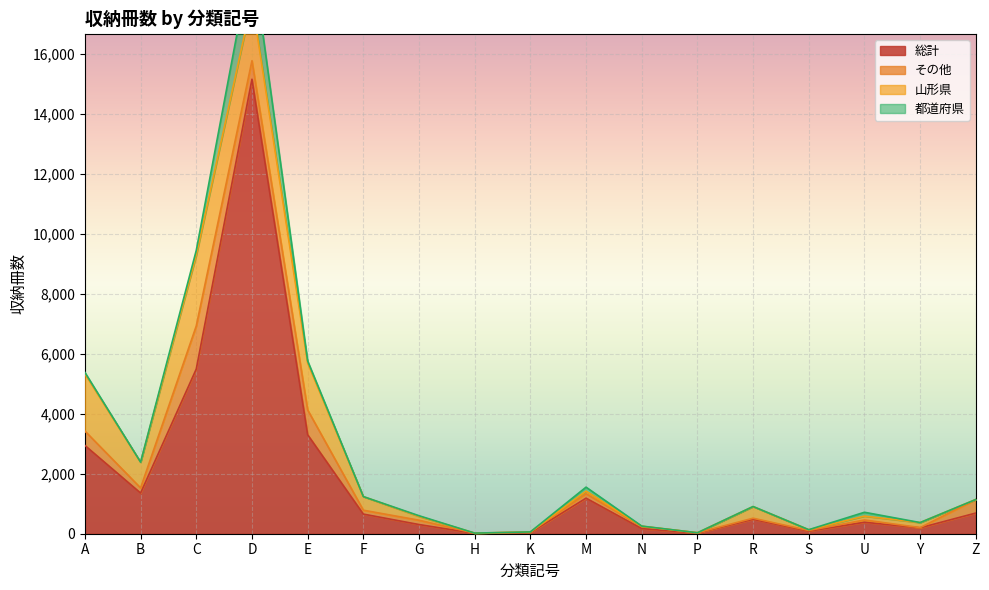

Where is 総計 nearest to the value 7578?

C